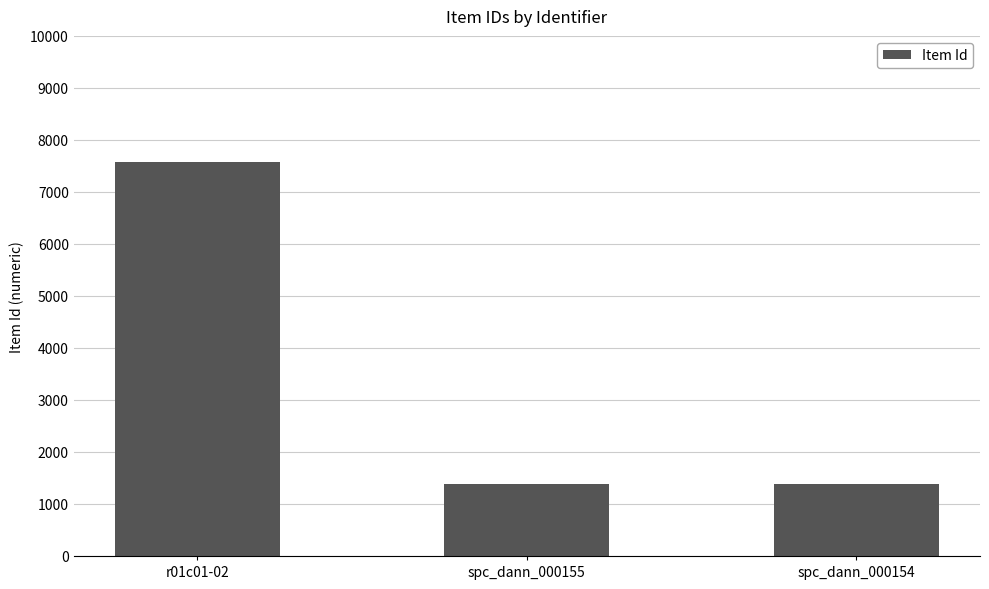

Between r01c01-02 and spc_dann_000155, which is larger?

r01c01-02